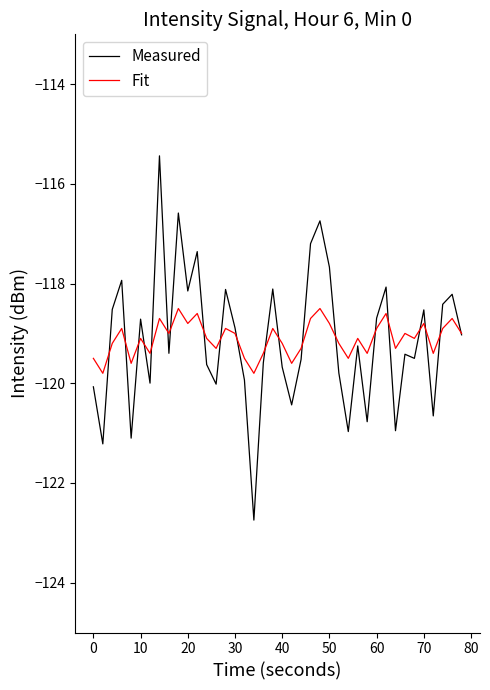

True or false: Measured has more than 1 points higher than both neighbors.

True